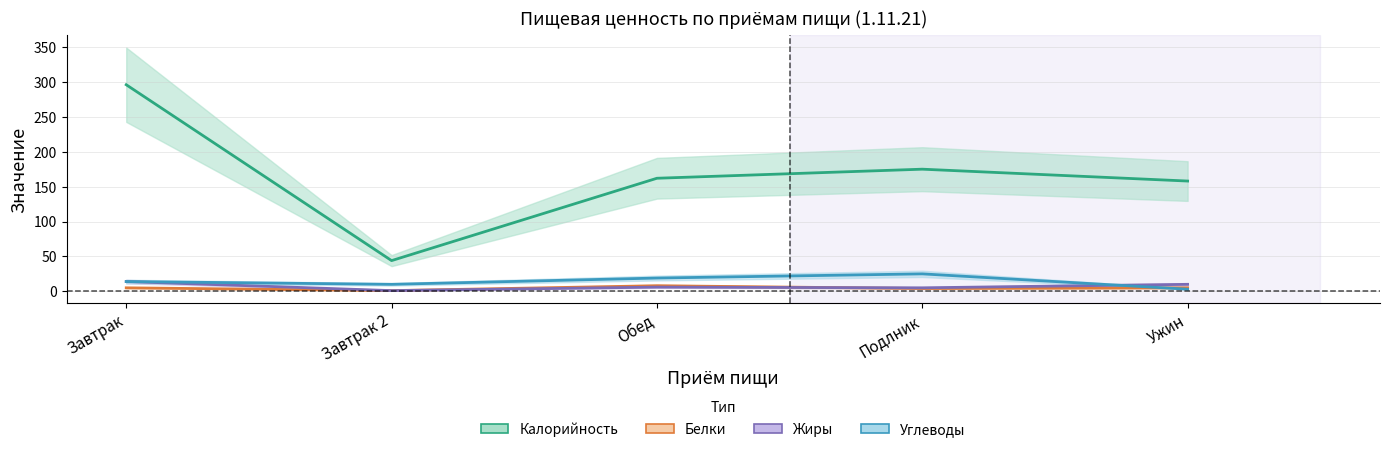

Is it true that Жиры equals 5 at Подлник?

True